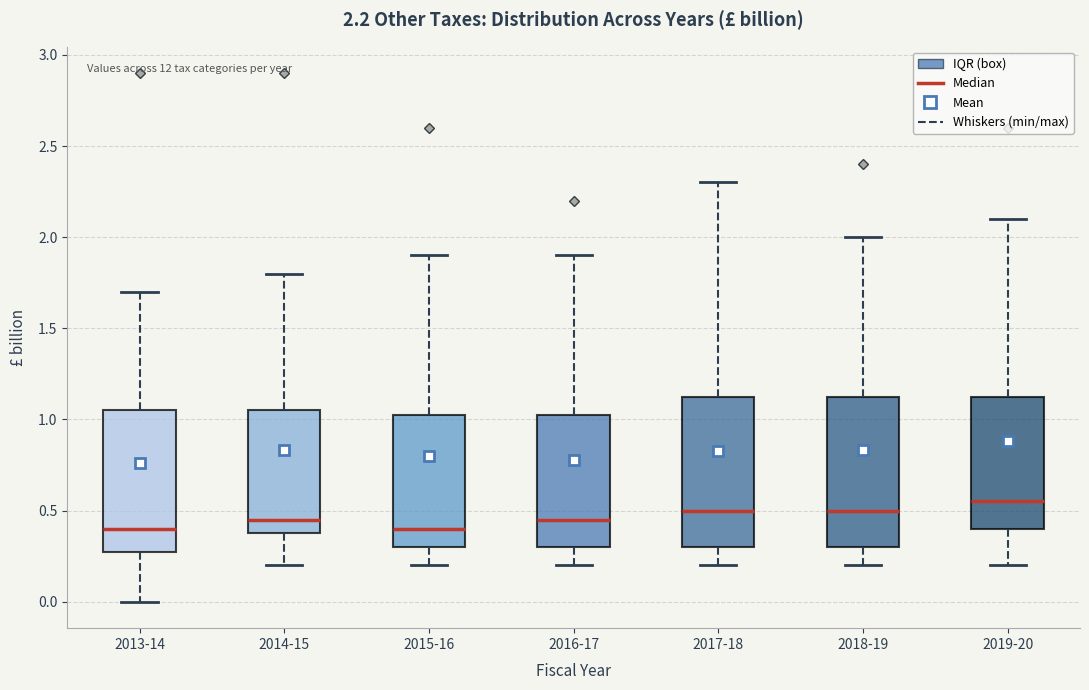

Which box has the highest median line?

2019-20